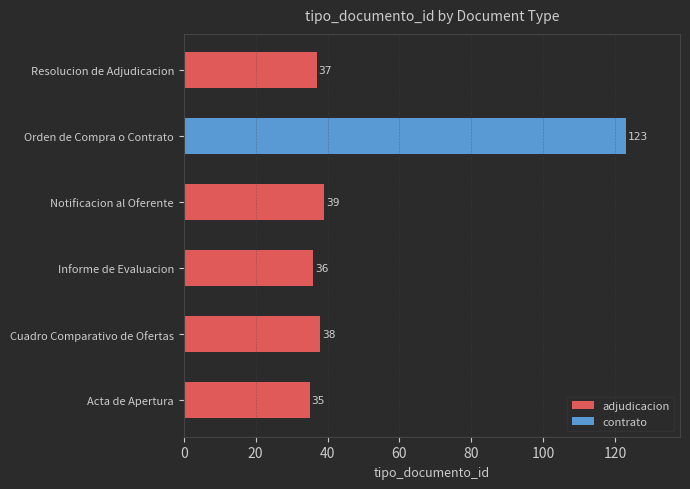

What is the difference between the maximum and minimum values in the adjudicacion series?

4